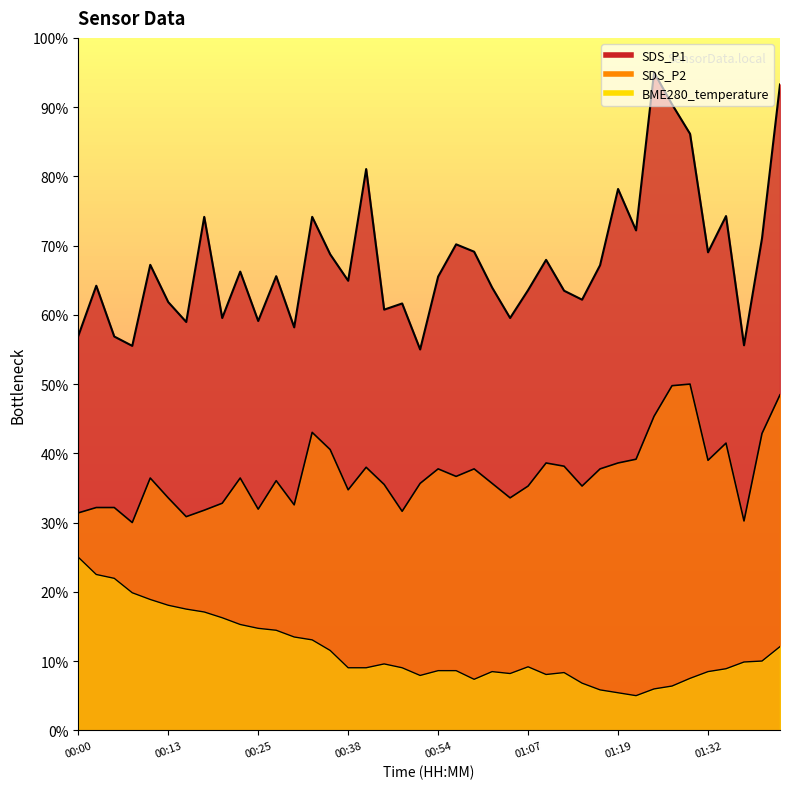

What is the change in value from 00:10 to 00:41?

-9.9